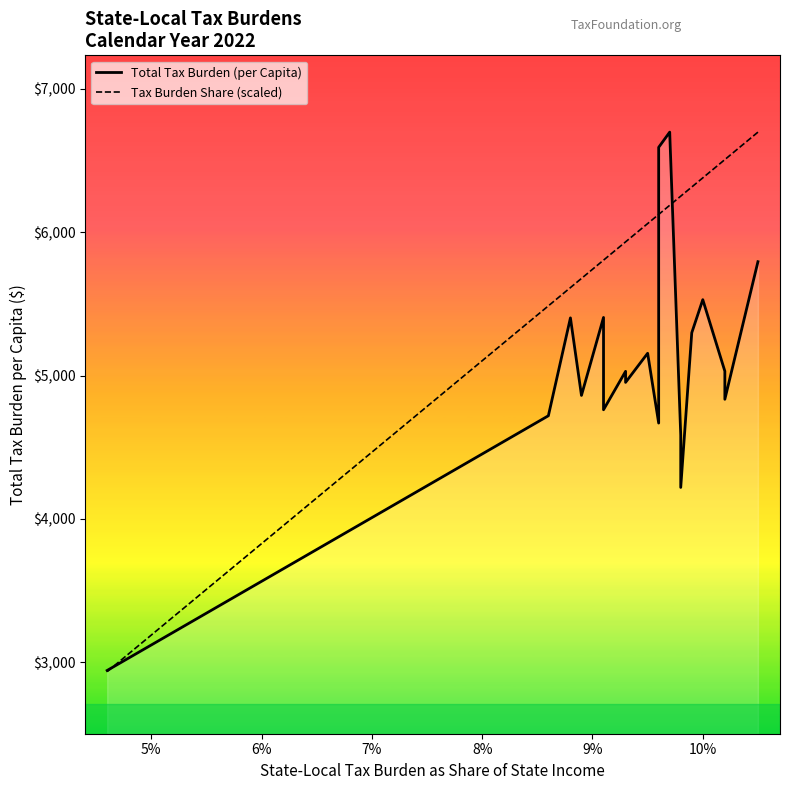

The value of Tax Burden Share (scaled) at 8% is 8979.1. True or false?

False